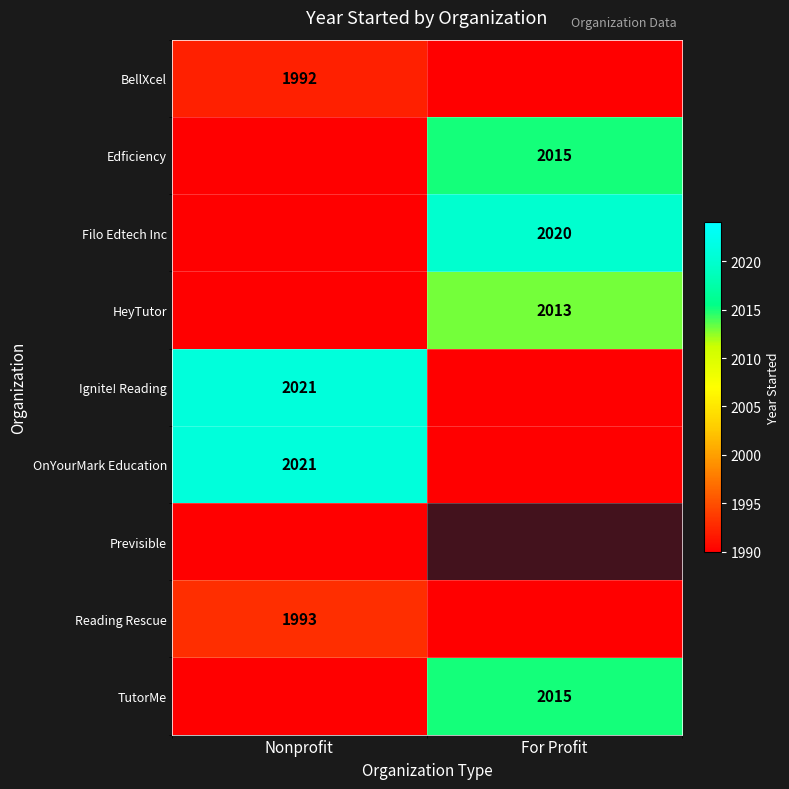

The BellXcel series shows 1215.7 at Nonprofit. True or false?

False